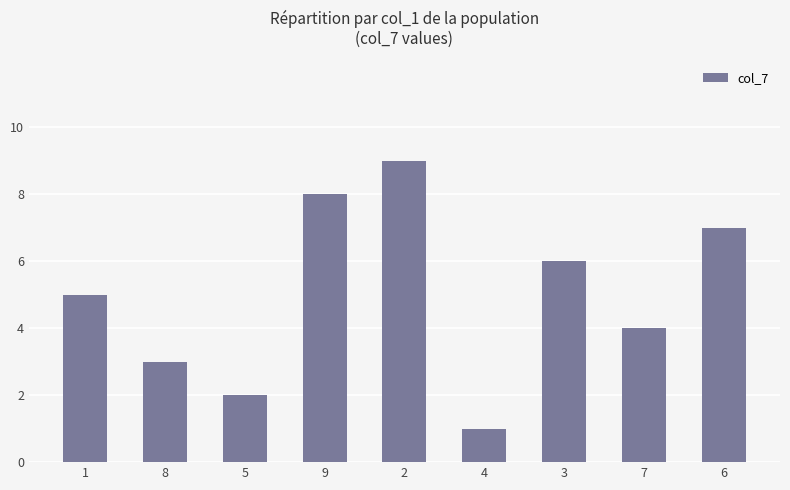

Are the bars horizontal?

No